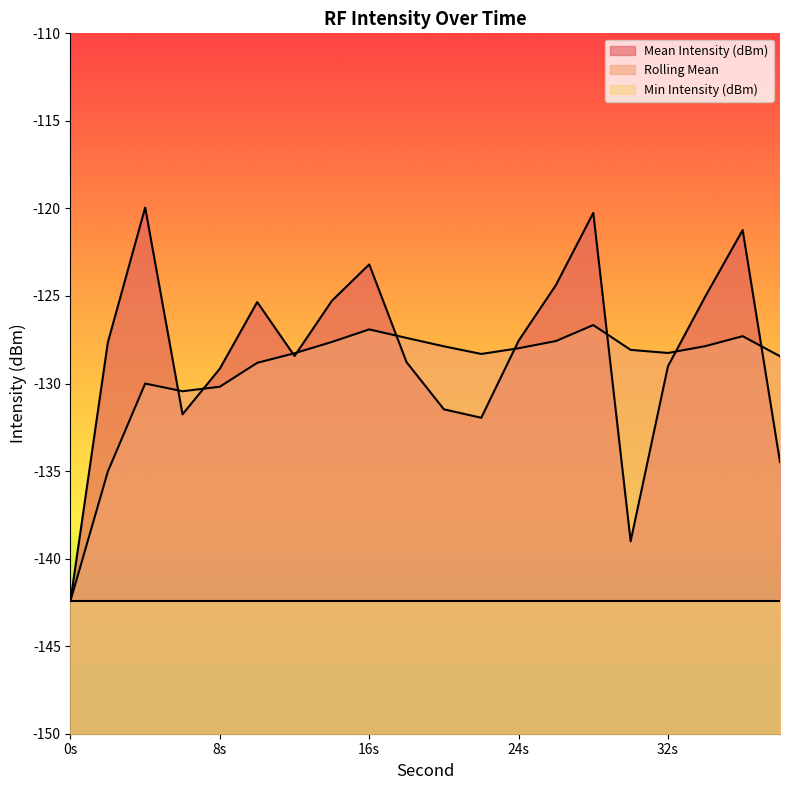

What is the maximum value for Mean Intensity (dBm)?

-119.9